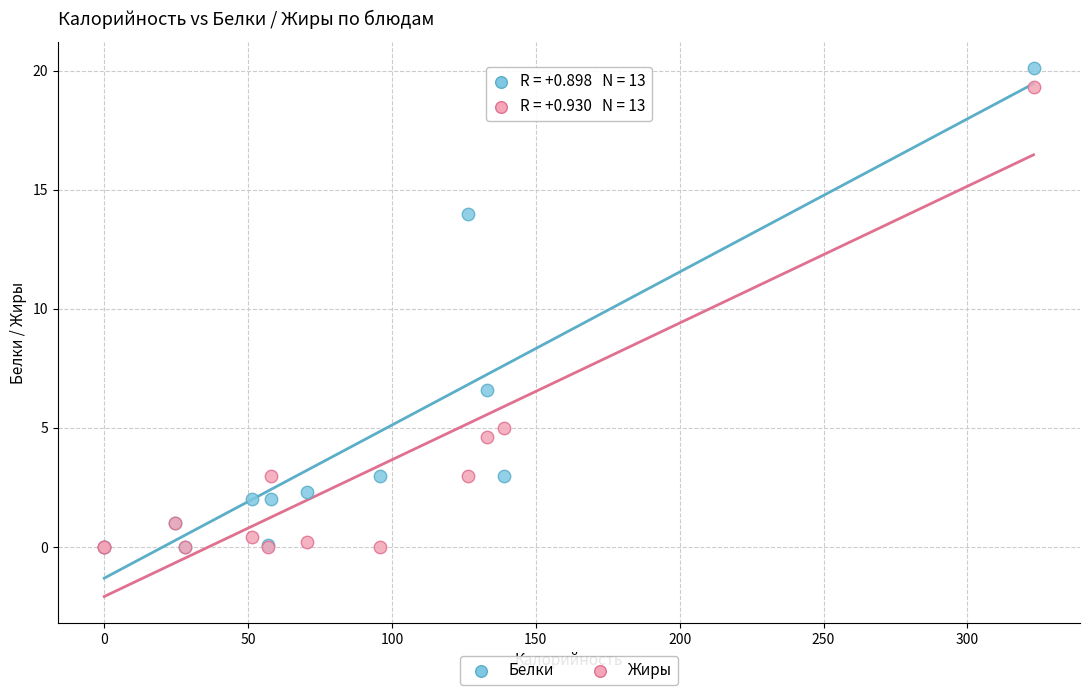

What are all the series names shown in the legend?

Белки, Жиры